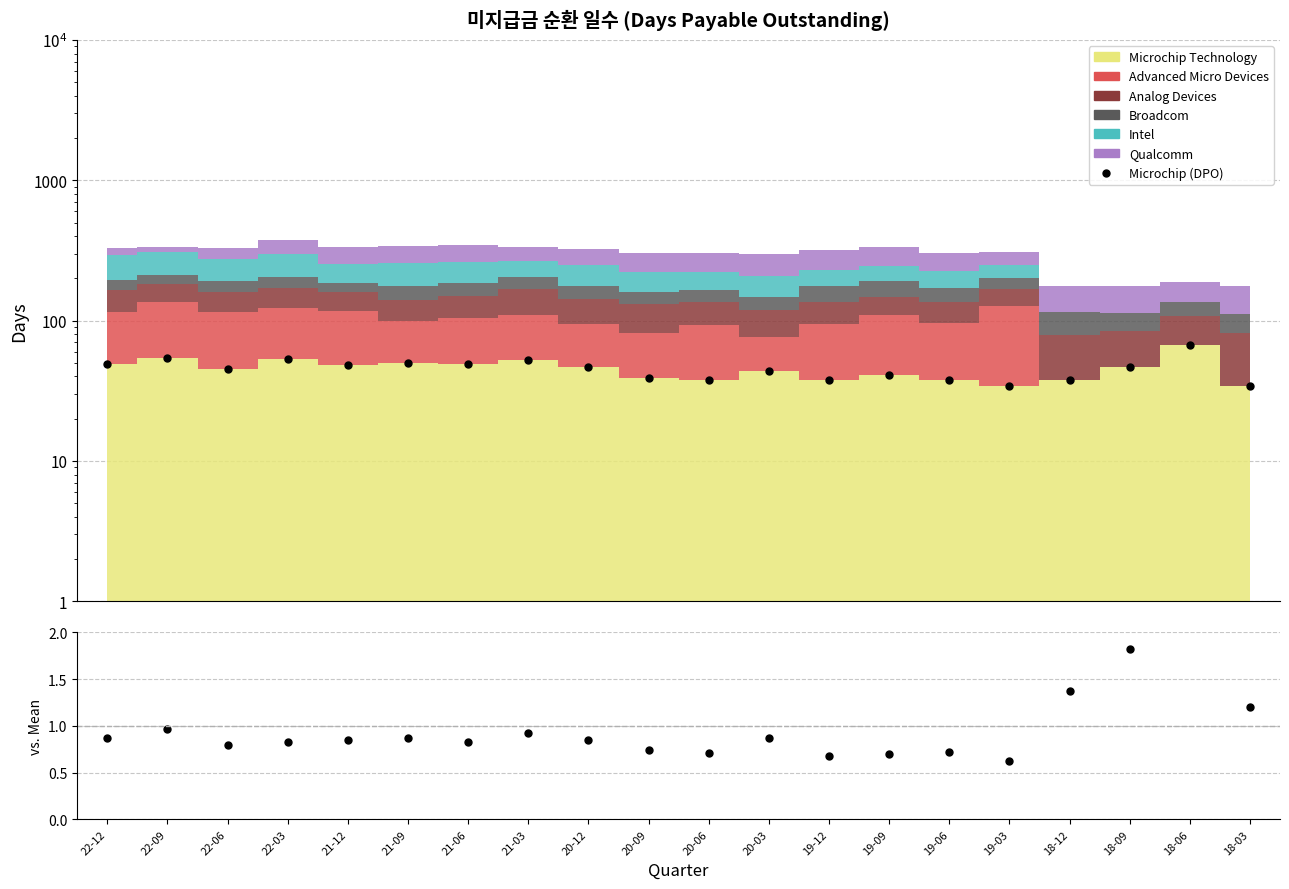

At which label does Microchip (DPO) first exceed 47?

22-12